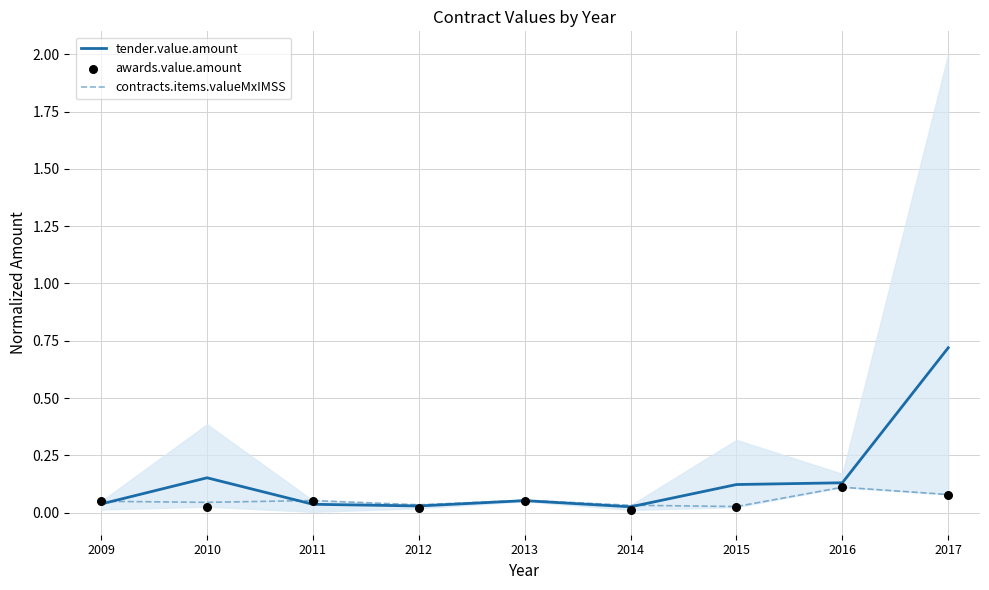

At which category is the sum across all series the highest?

2017